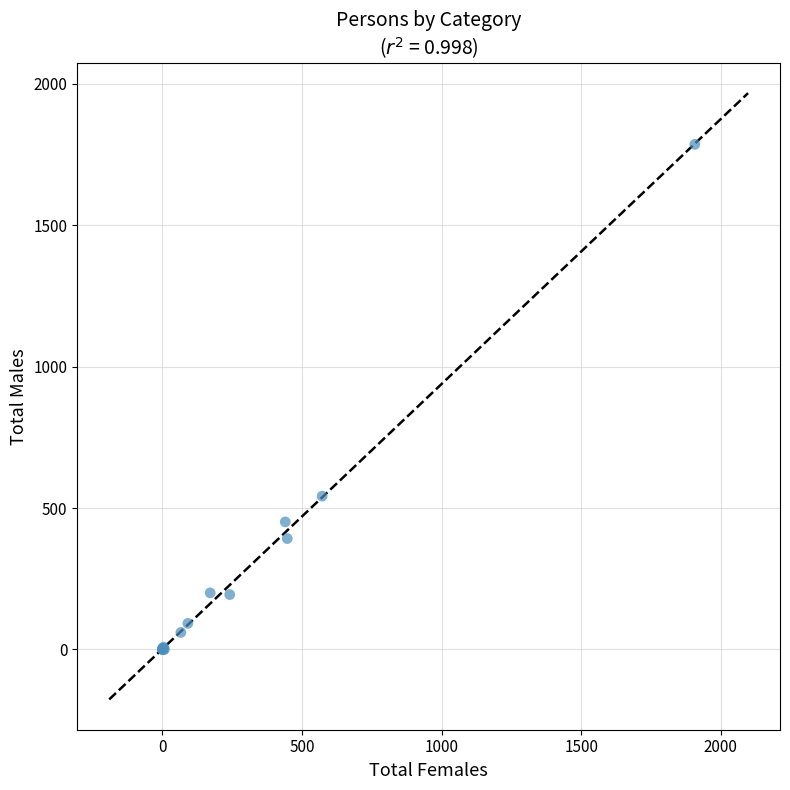

What Y value in the scatter plot is closest to 893?

542